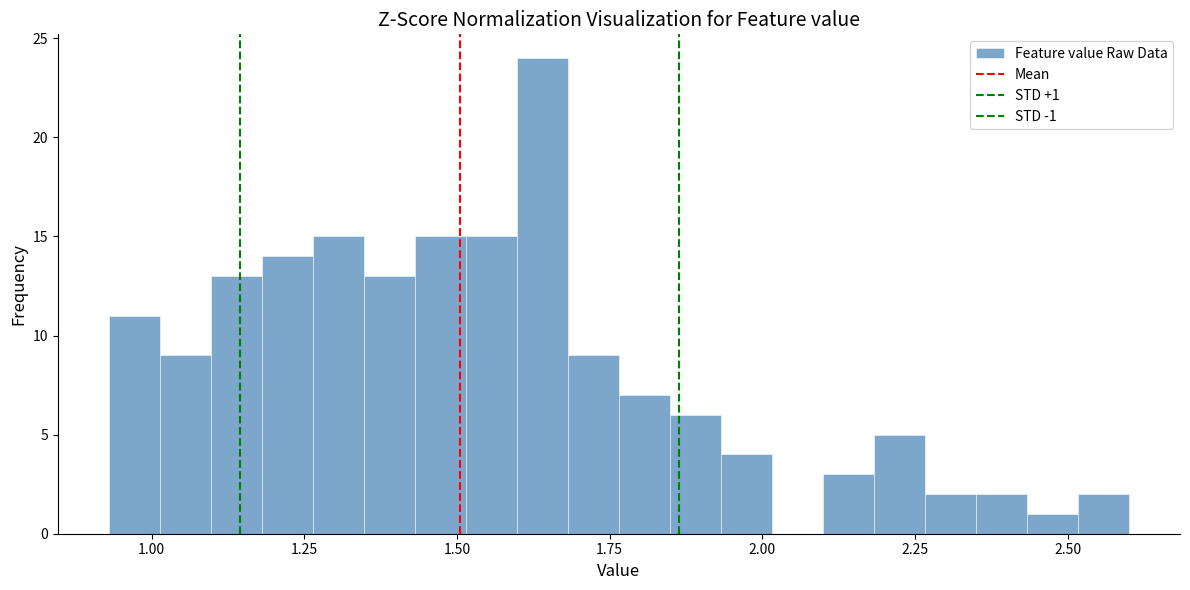

Read against the x-axis, roughly where is the centre of the tallest bar?

1.65